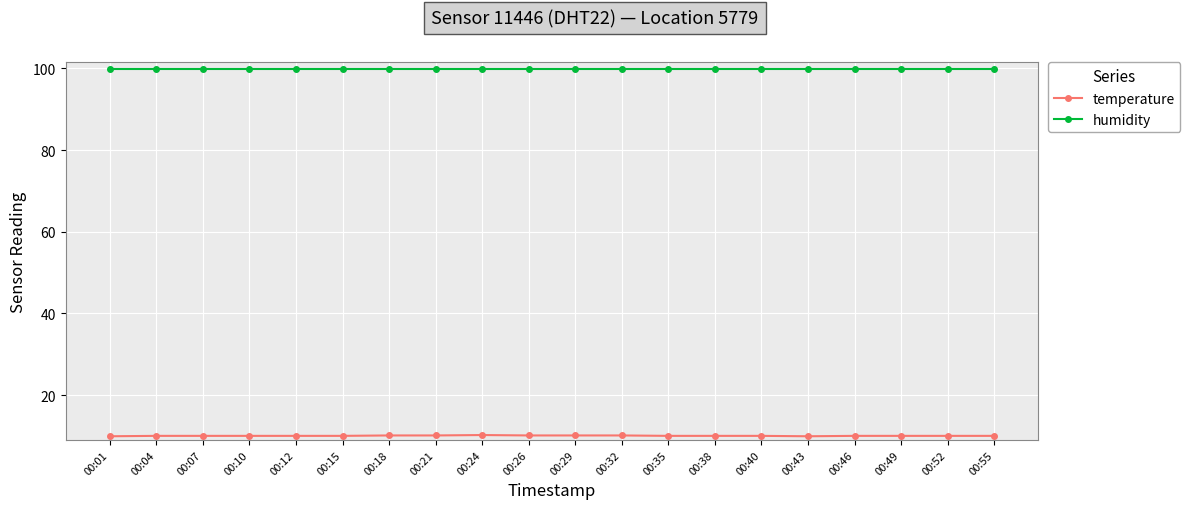

What is the sum of all humidity values?

1998.0